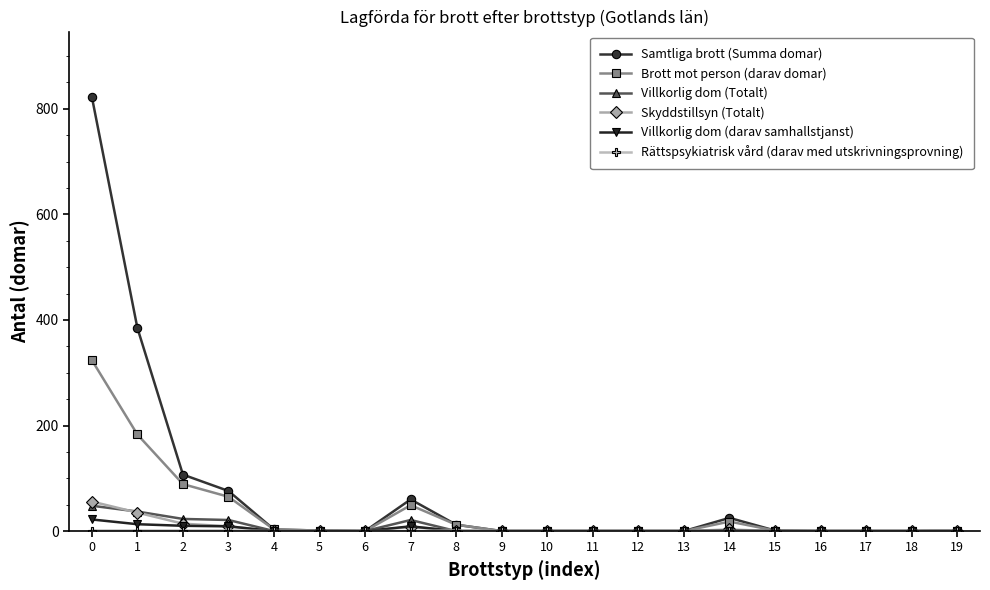

True or false: Samtliga brott (Summa domar) has more than 1 points higher than both neighbors.

True